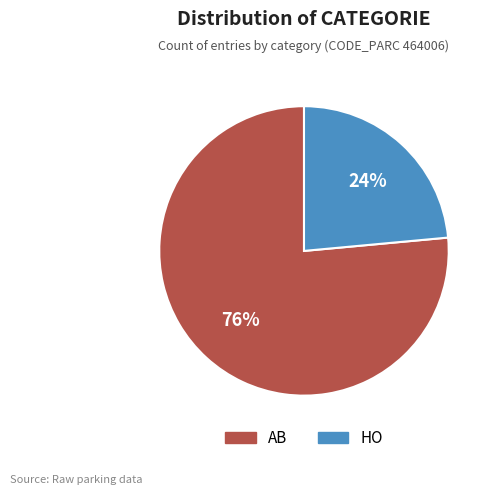

Rank the categories by value from lowest to highest.

HO, AB